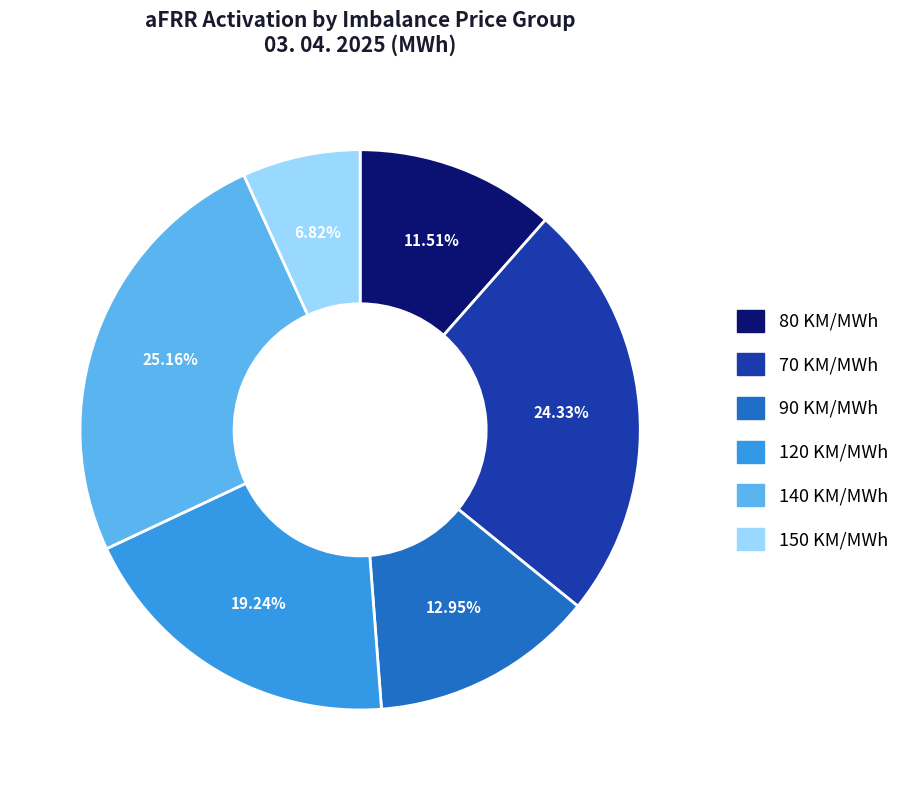

Combined, do 70 KM/MWh and 140 KM/MWh account for over 50%?

No